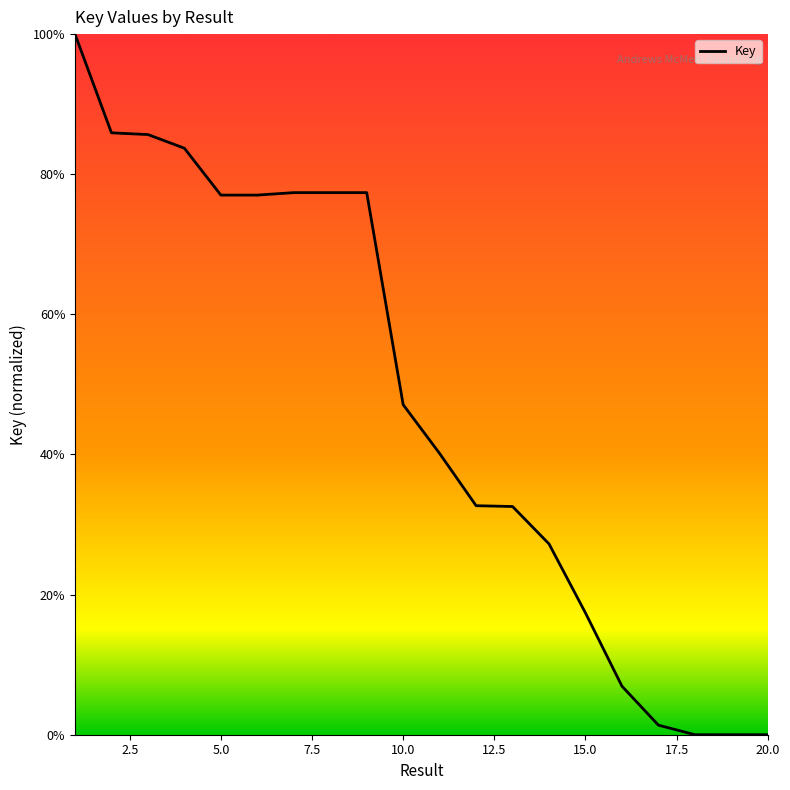

What is the greatest value displayed?

100.0